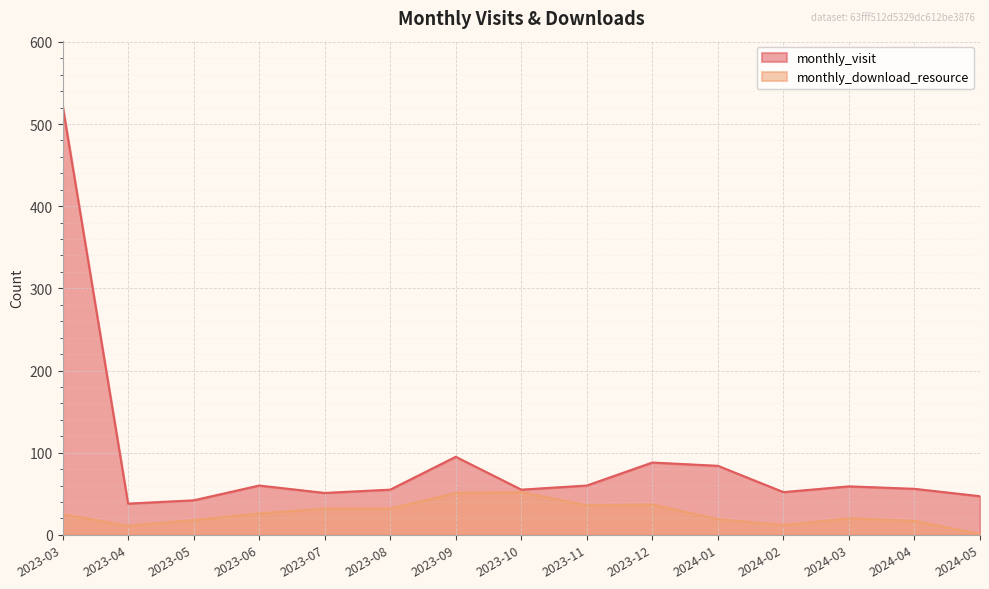

Reading right to left, extract all data points from this chart.

monthly_visit: 2024-05=47	2024-04=56	2024-03=59	2024-02=52	2024-01=84	2023-12=88	2023-11=60	2023-10=55	2023-09=95	2023-08=55	2023-07=51	2023-06=60	2023-05=42	2023-04=38	2023-03=523
monthly_download_resource: 2024-05=1	2024-04=17	2024-03=20	2024-02=12	2024-01=19	2023-12=37	2023-11=36	2023-10=52	2023-09=51	2023-08=32	2023-07=32	2023-06=26	2023-05=18	2023-04=11	2023-03=25